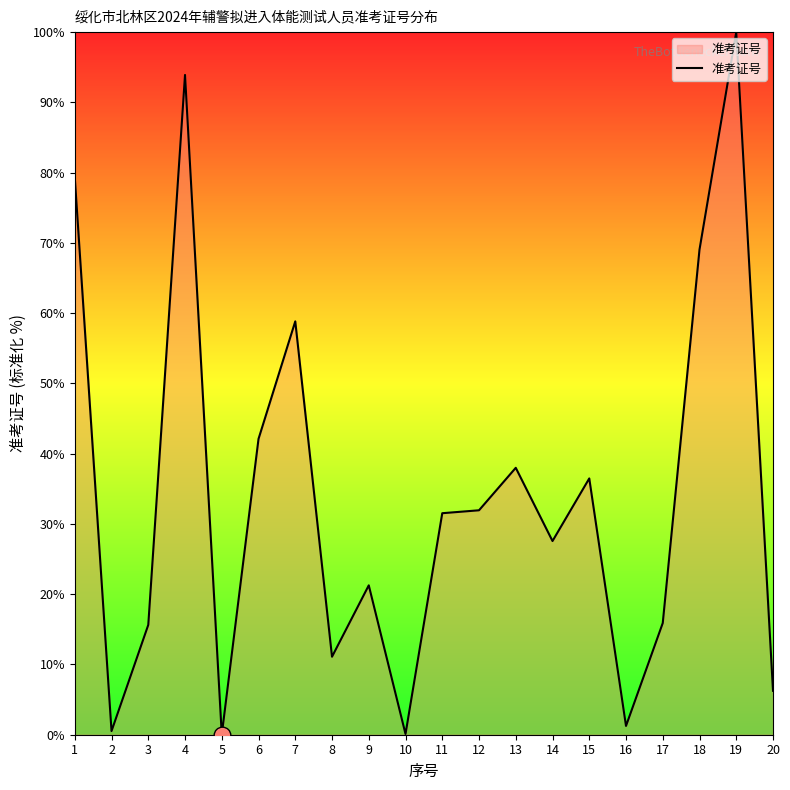

What is the average value?

34.0